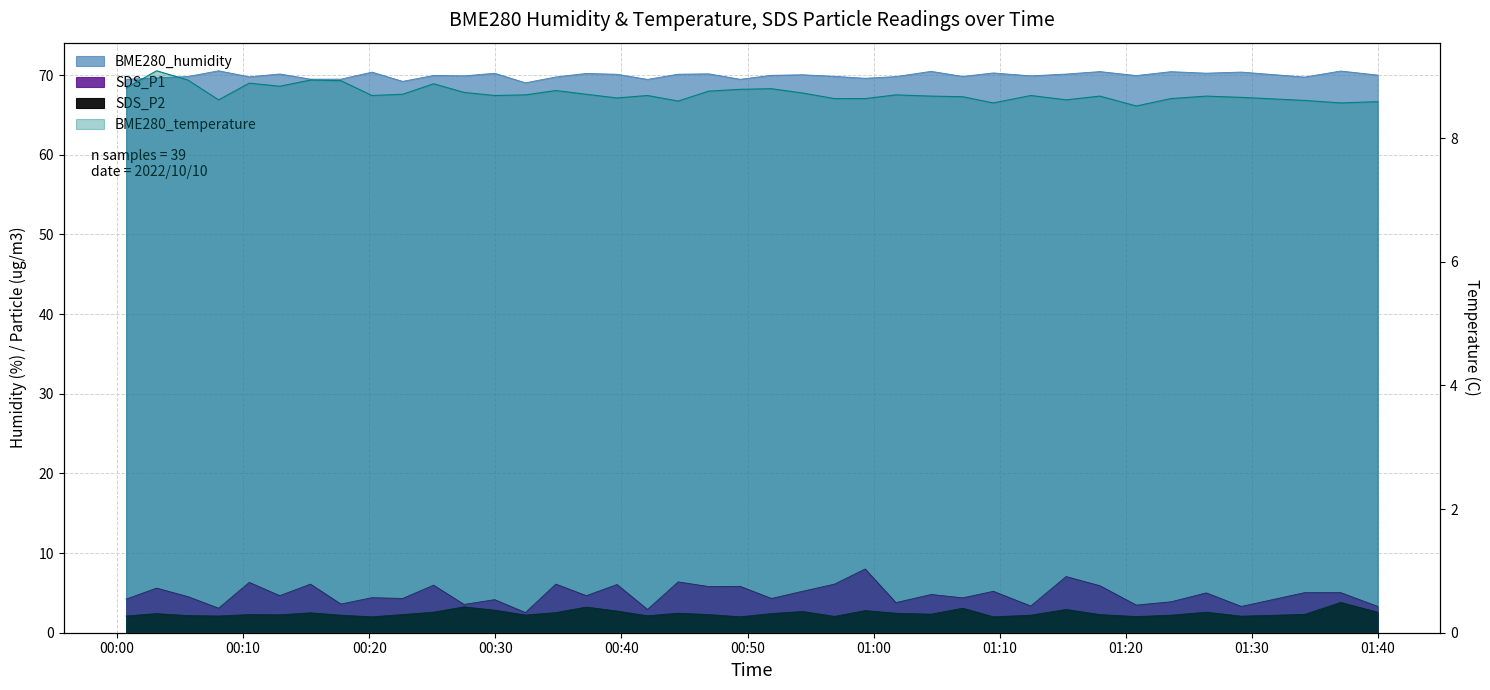

True or false: BME280_temperature has a value of 4.1 at 2022/10/10 00:42:04.

False